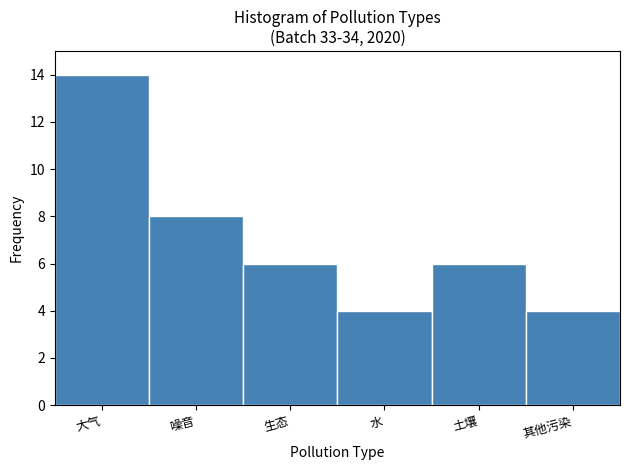

Reading left to right, what are all the values shown in this chart?

大气=14	噪音=8	生态=6	水=4	土壤=6	其他污染=4